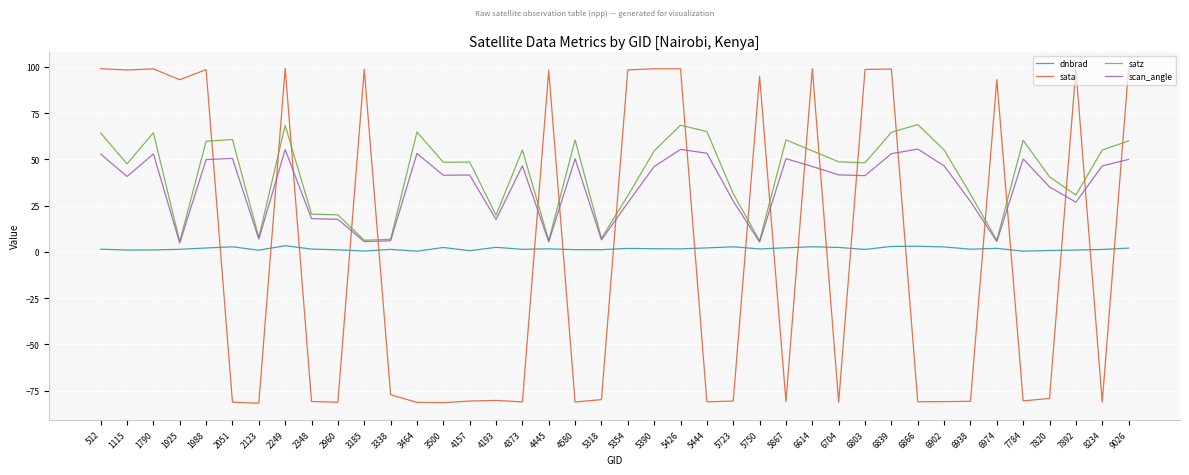

What is the minimum value shown in the chart?

-81.8